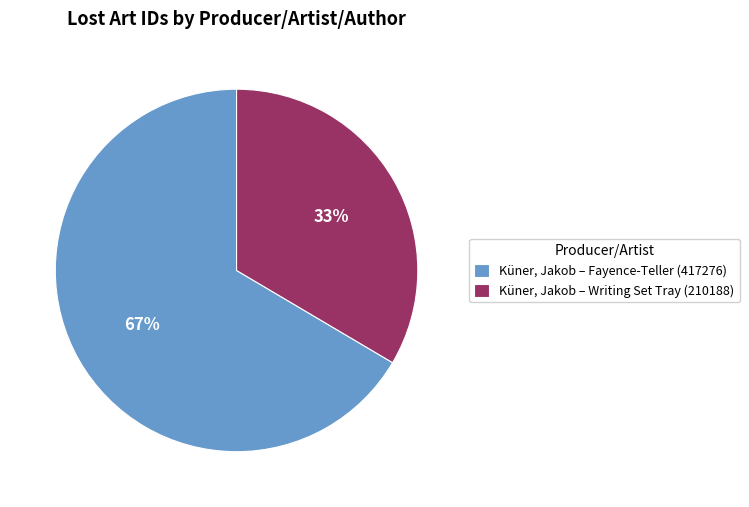

Which category has the smallest portion of the pie?

Küner, Jakob – Writing Set Tray (210188)